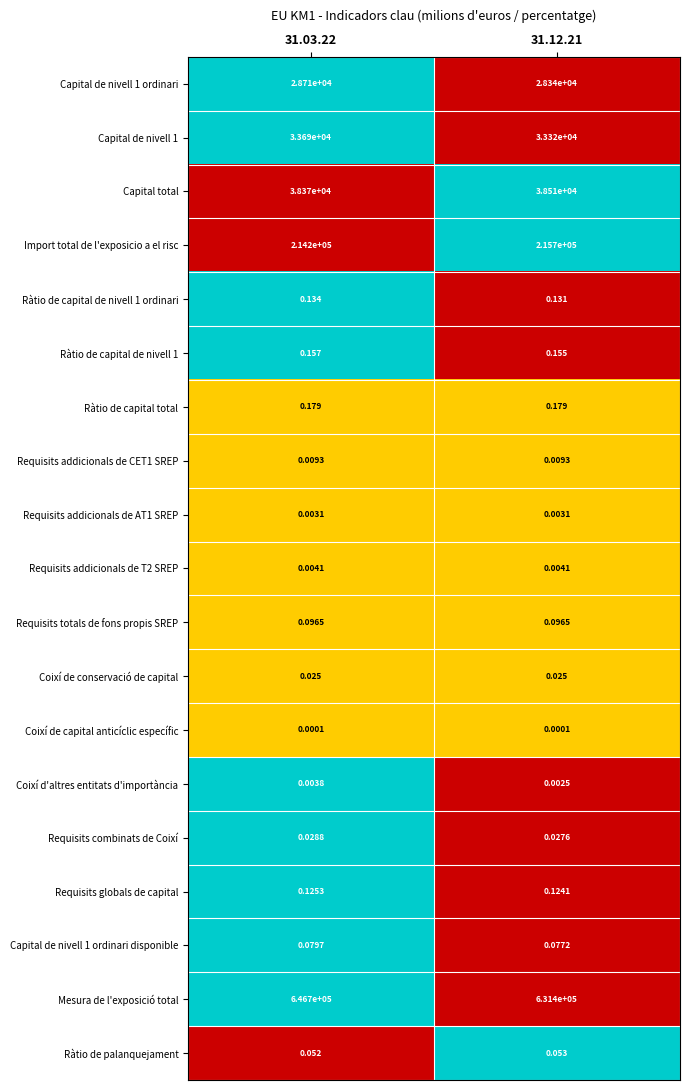

Is the value of Ràtio de capital de nivell 1 at 31.03.22 greater than the value of Capital total at 31.03.22?

No